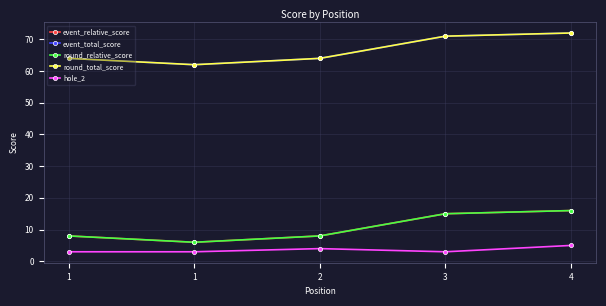

Which has a higher value, 1 or 4?

4